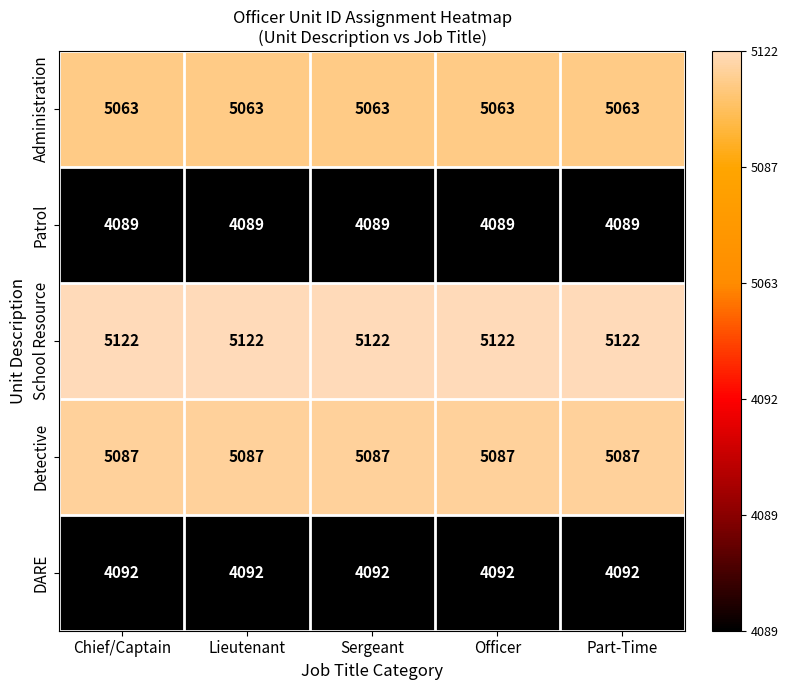

What is the spread (max minus min) of values at Part-Time?

1033